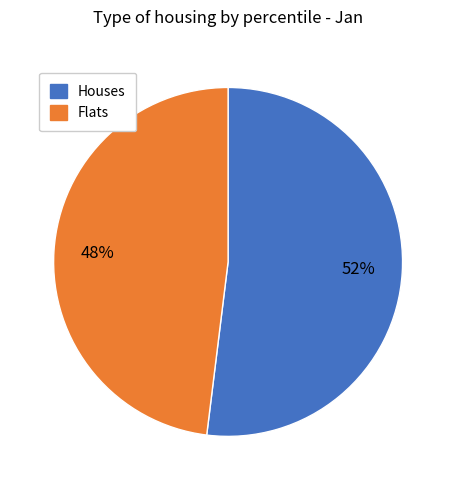

Which category has the biggest portion of the pie?

Houses